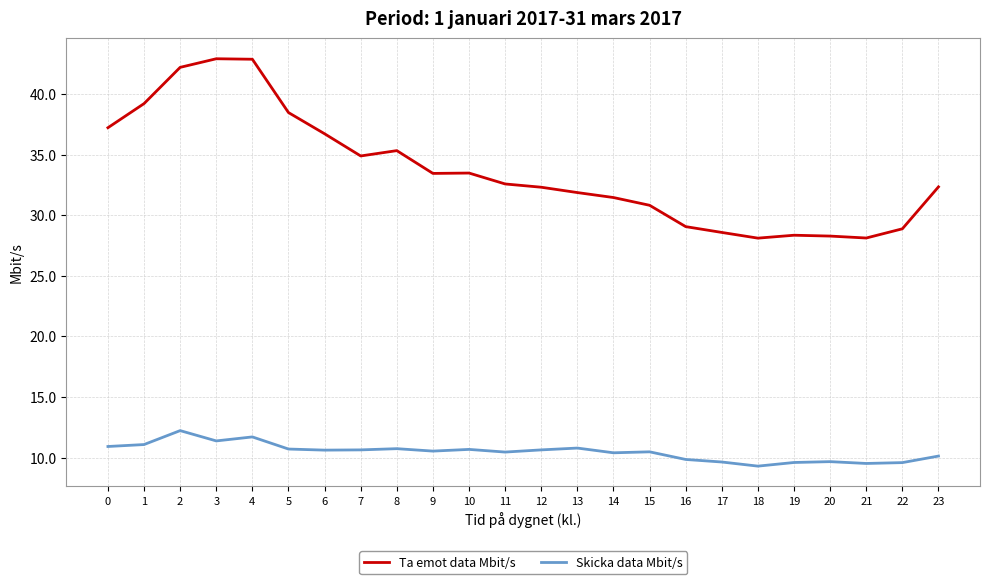

What is the total value across all series at 19?

38.0